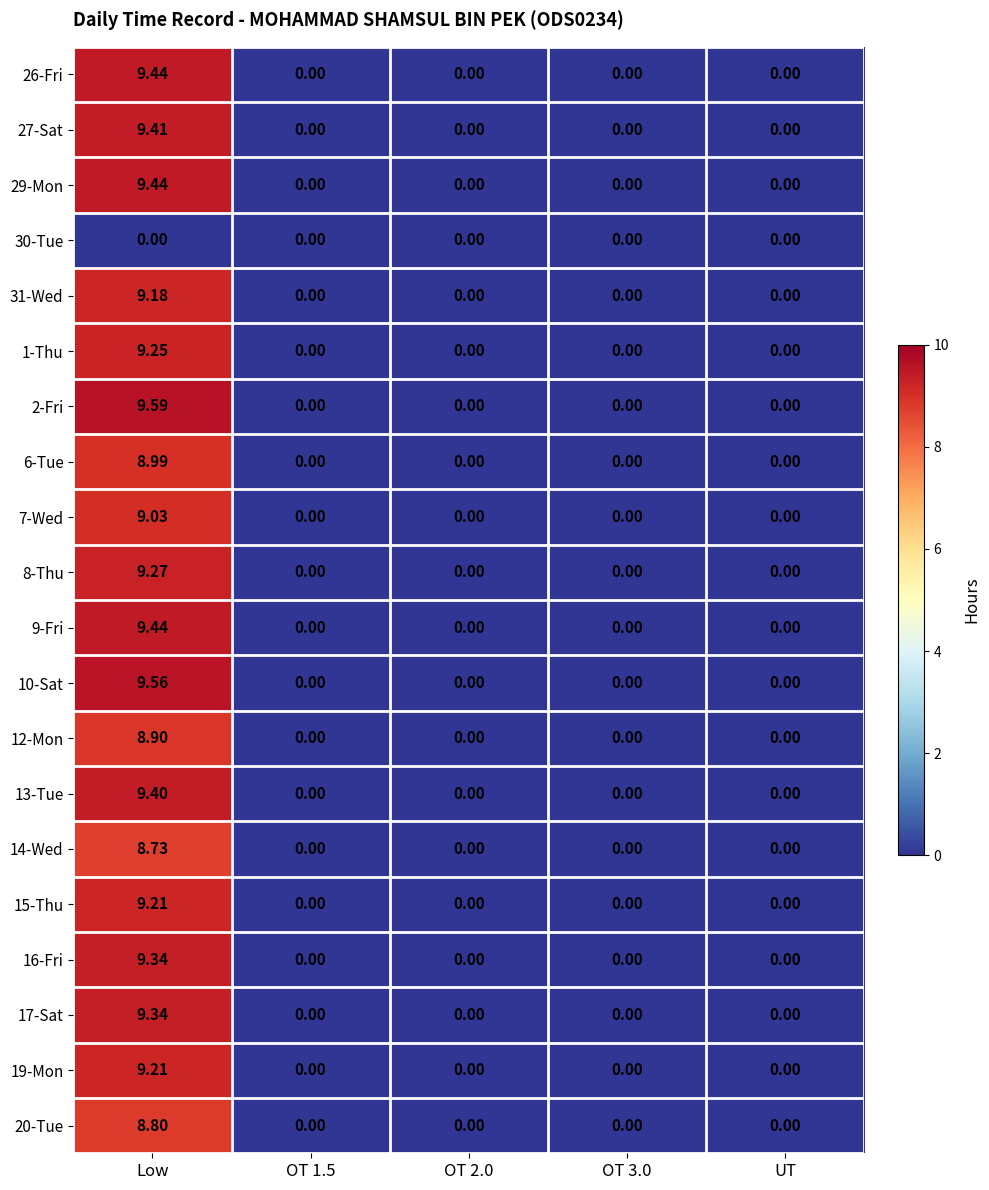

How many values in 13-Tue are above zero?

1